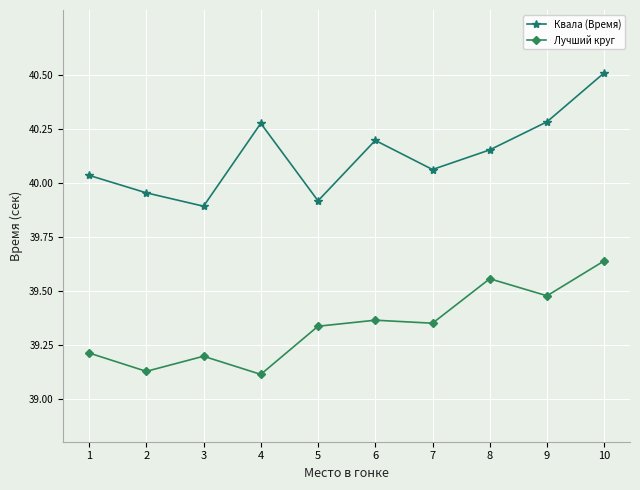

At how many categories does at least one series exceed 39?

10